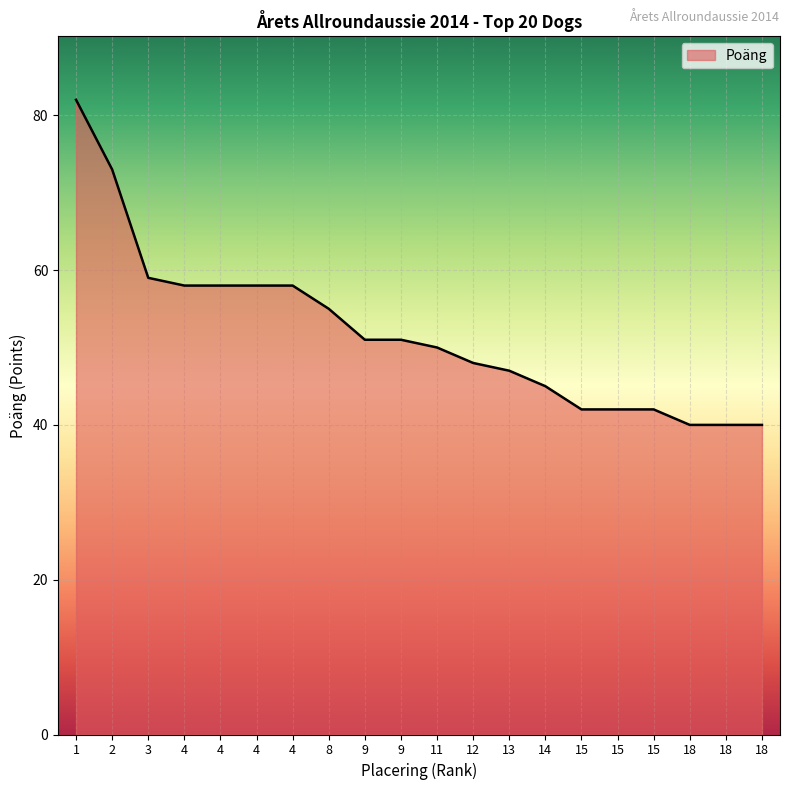

Reading right to left, transcribe all the data shown in this chart.

18=40	18=40	18=40	15=42	15=42	15=42	14=45	13=47	12=48	11=50	9=51	9=51	8=55	4=58	4=58	4=58	4=58	3=59	2=73	1=82